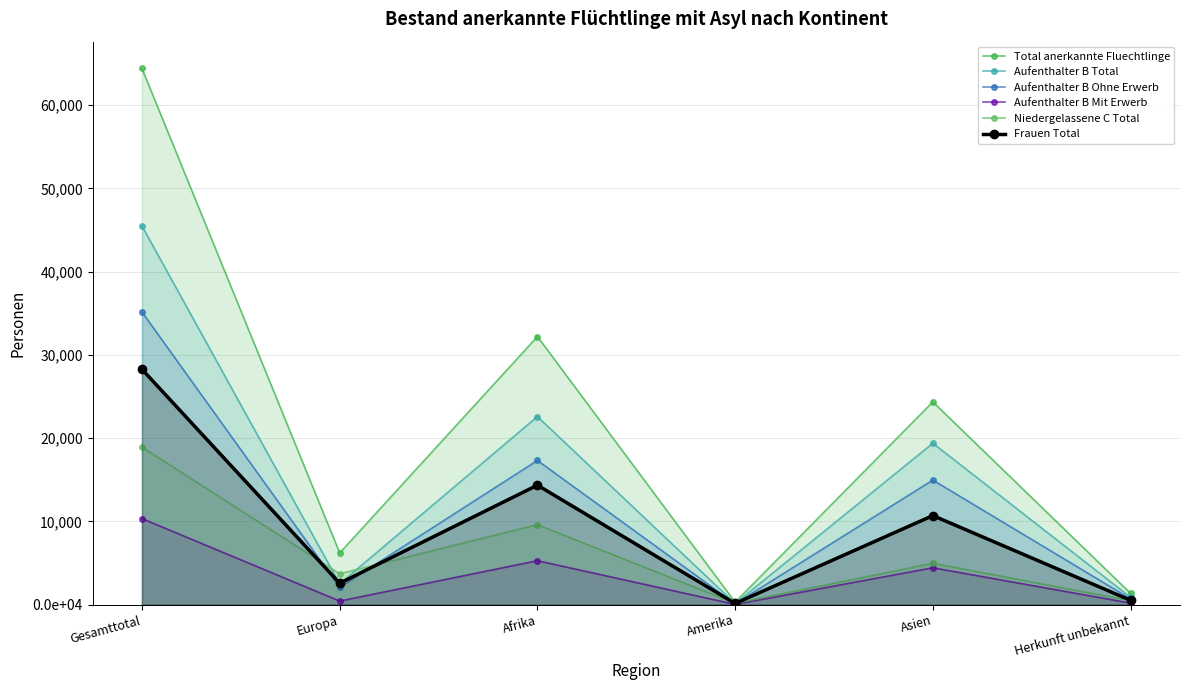

Which category has the lowest value in the Total anerkannte Fluechtlinge series?

Amerika